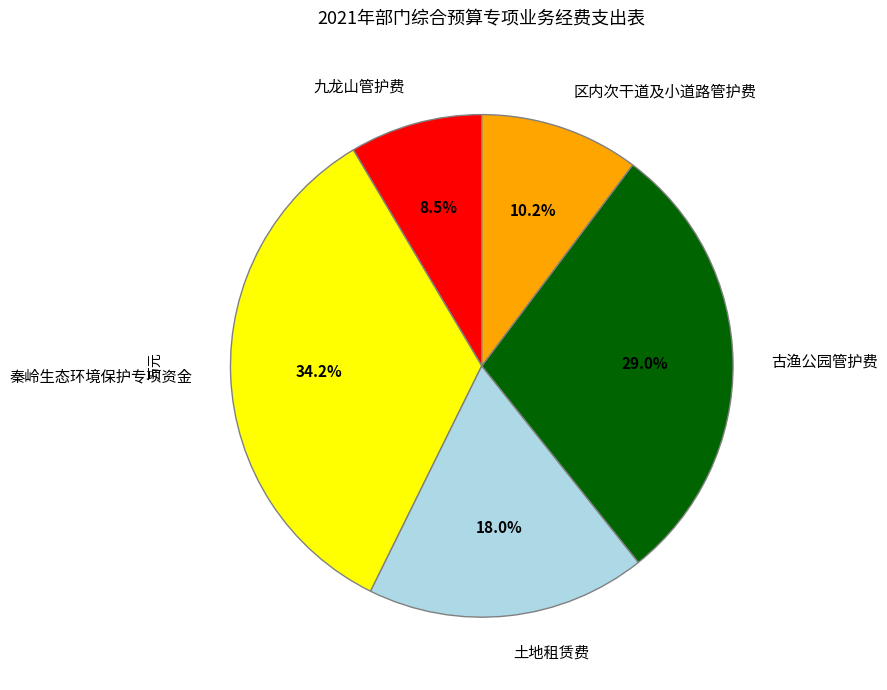

Combined, what portion of the pie is 九龙山管护费 and 土地租赁费?

26.5%